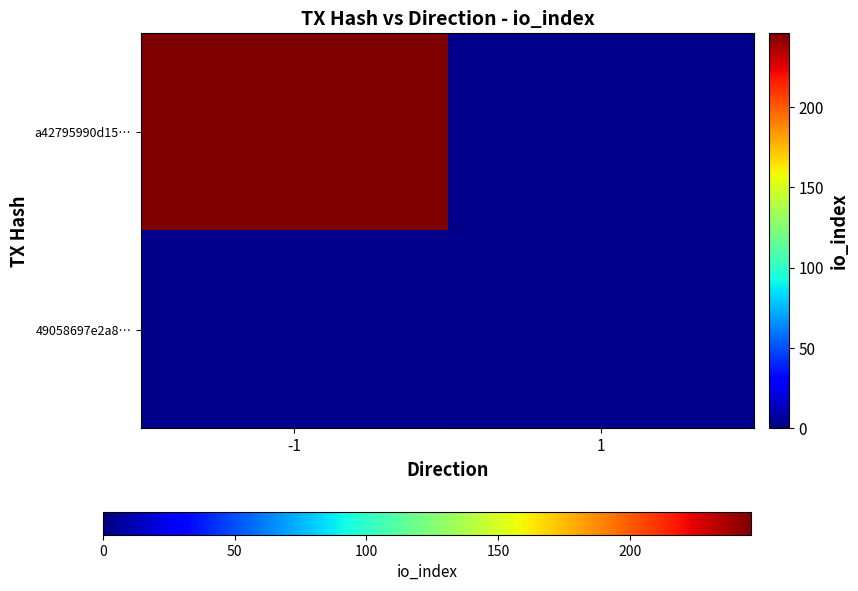

Where is a42795990d15… nearest to the value 246?

-1